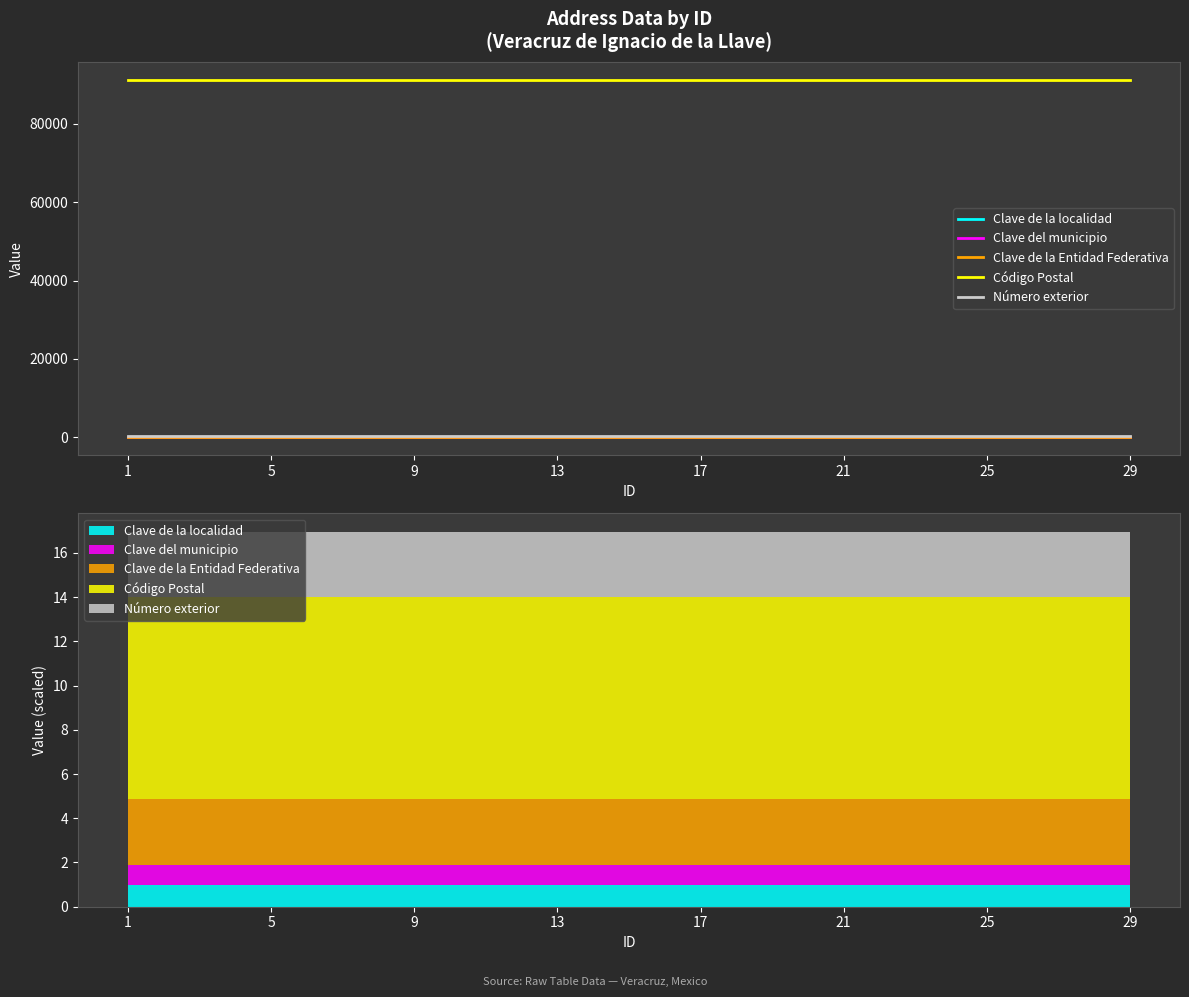

Which series has the largest total across all categories?

Código Postal